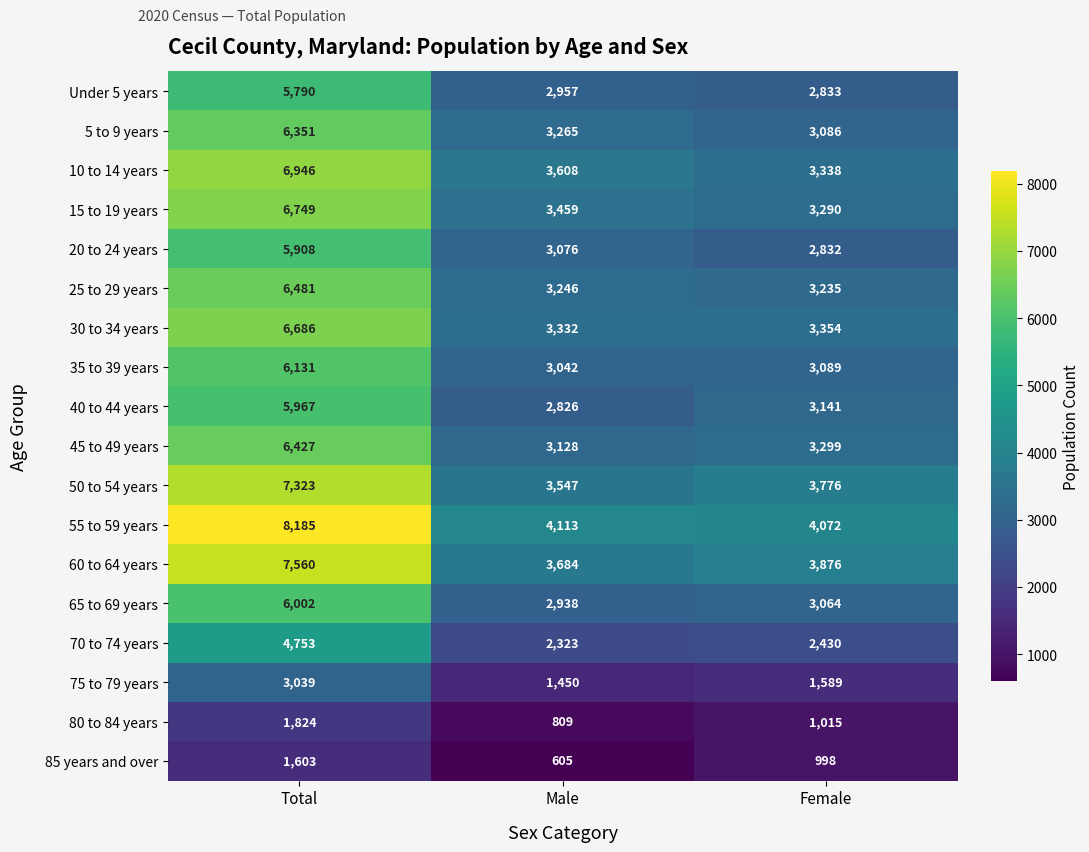

Between Total and Male, which series saw the biggest shift?

55 to 59 years